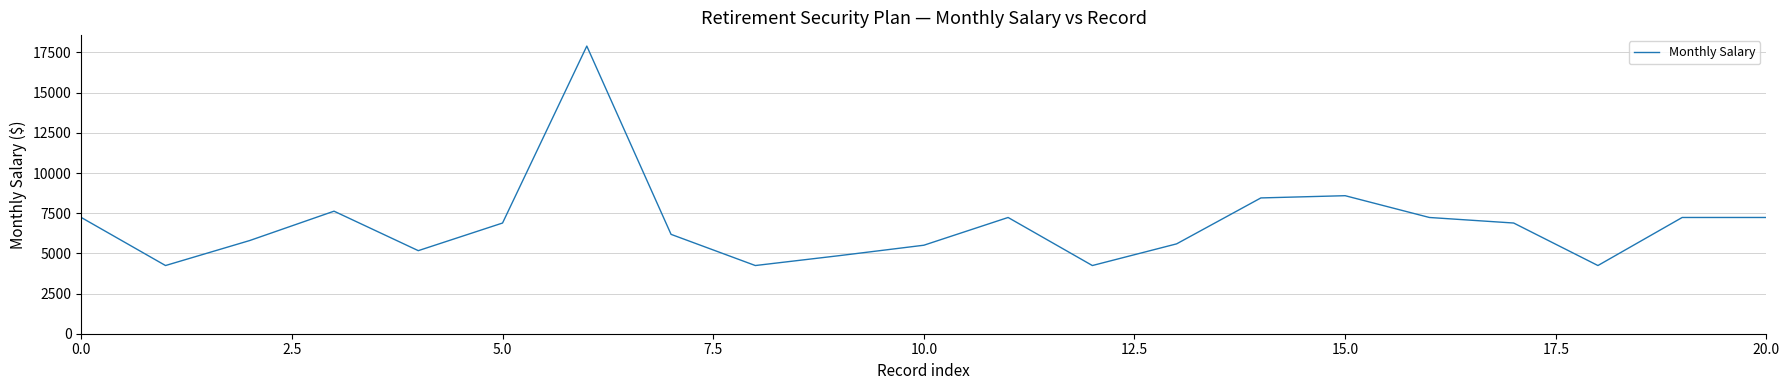

What is the minimum value shown in the chart?

4243.2